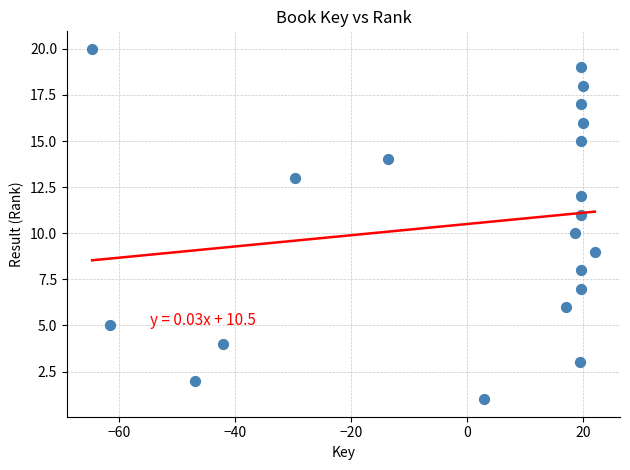

What is the range of Y values (max minus min)?

19